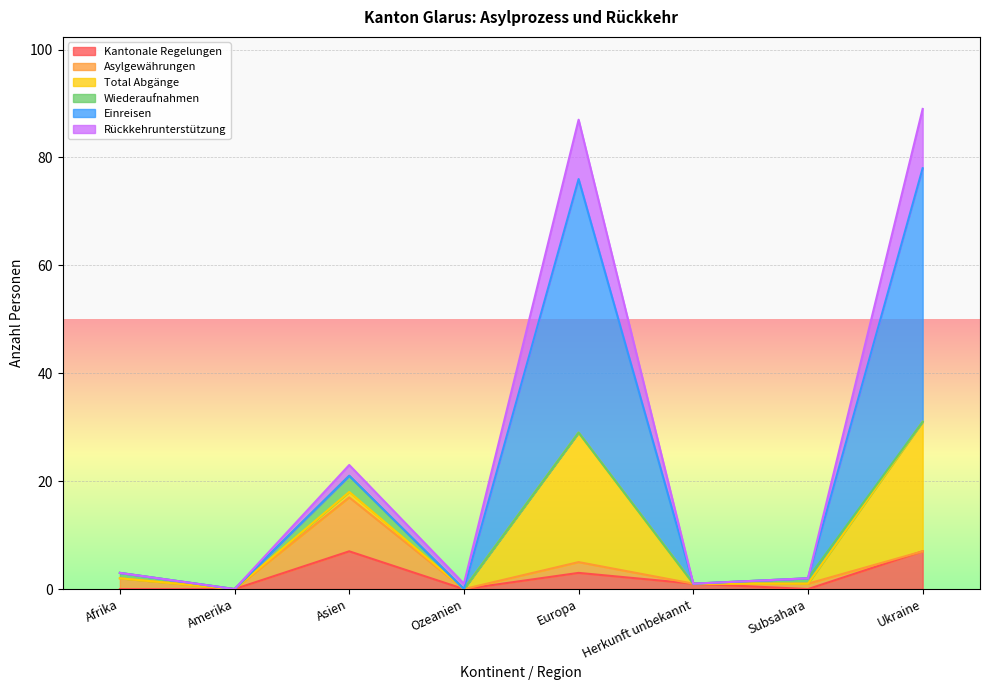

At which label does Total Abgänge first exceed 3?

Asien